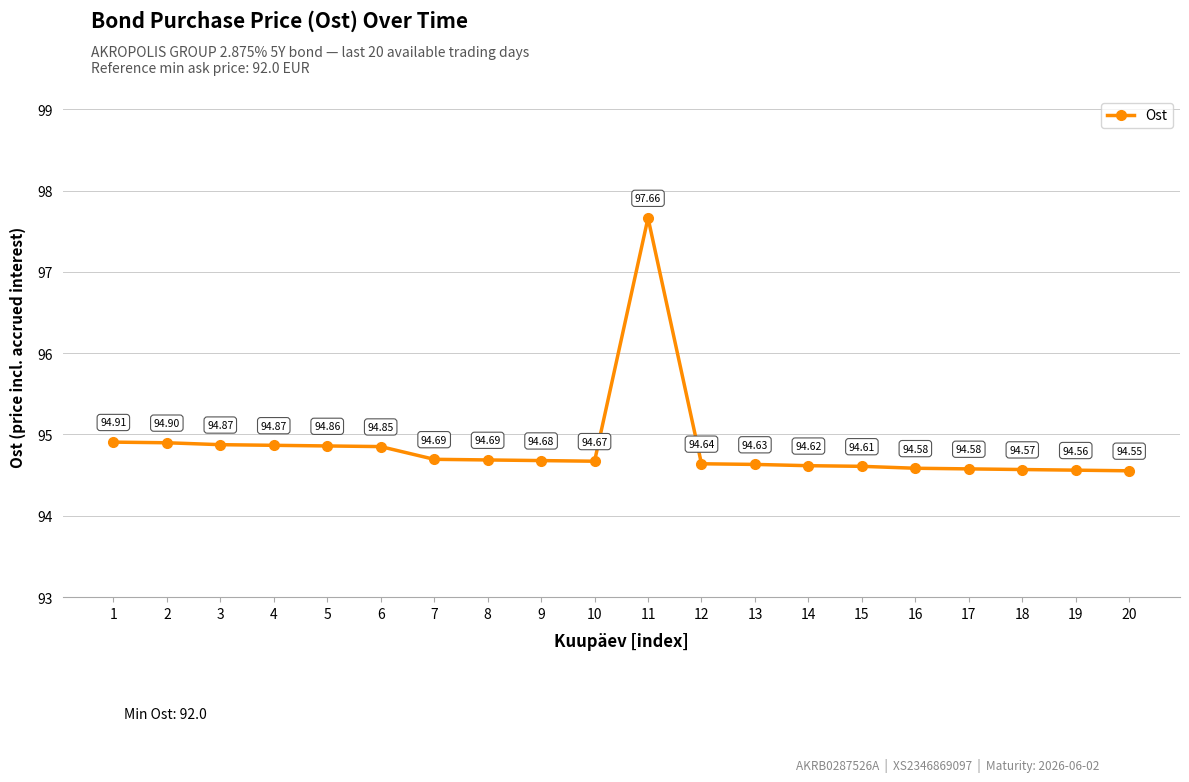

What is the greatest value displayed?

97.7